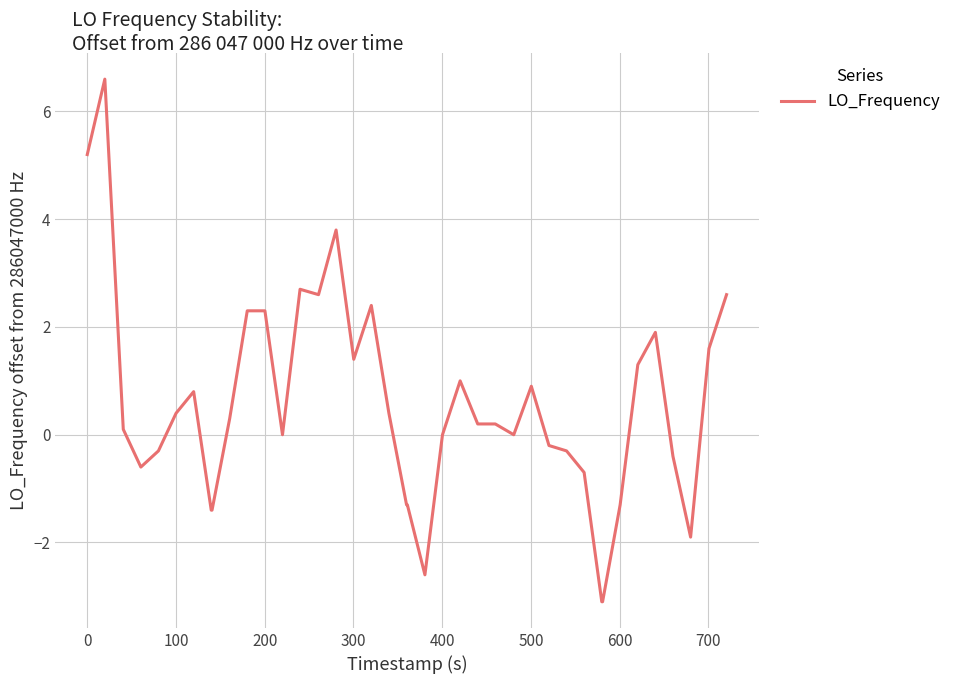

What is the difference between the maximum and minimum values?

9.7